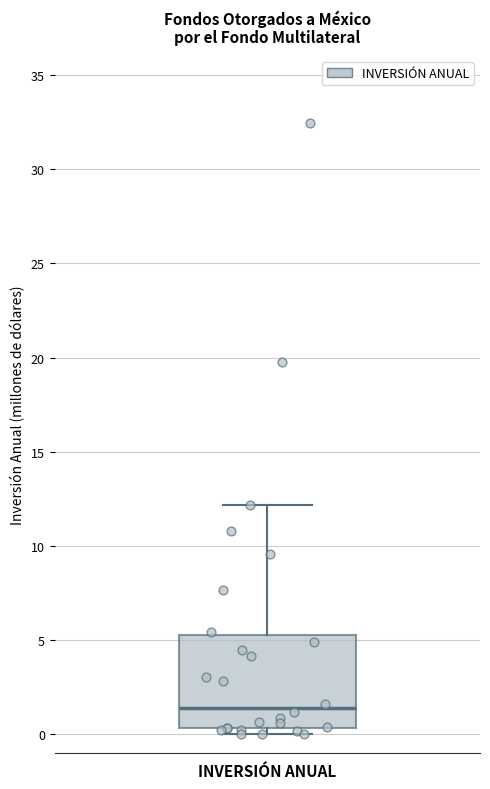

Read this box plot against the y-axis: the position of the median line, the range covered by the box, and the ends of both whiskers. The values are not printed on the chart, so give them approximately, as read against the axis.

median 1.5, box 0.5 to 5.5, whiskers 0.0 to 12.0